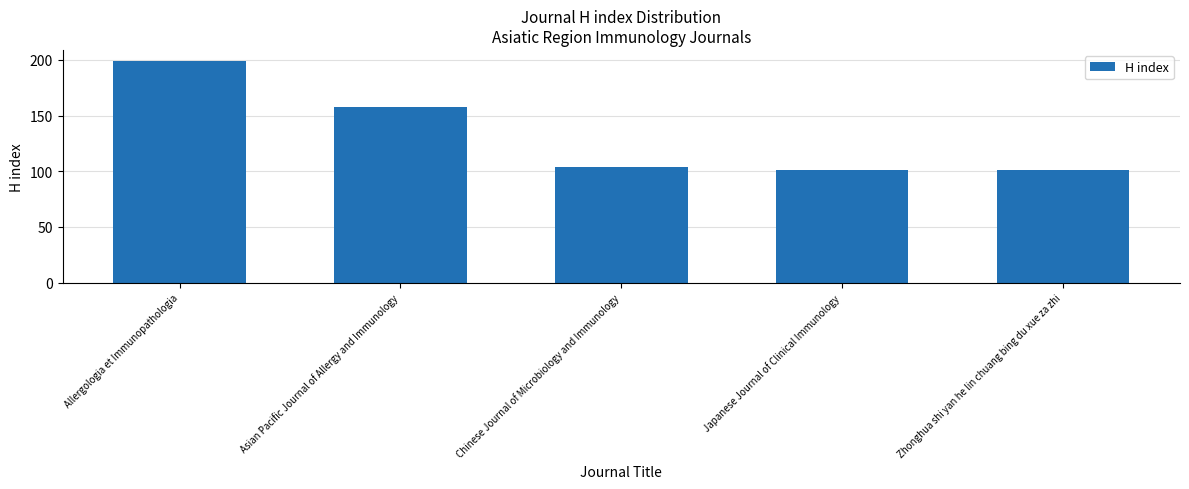

What is the difference between the maximum and minimum values?

98